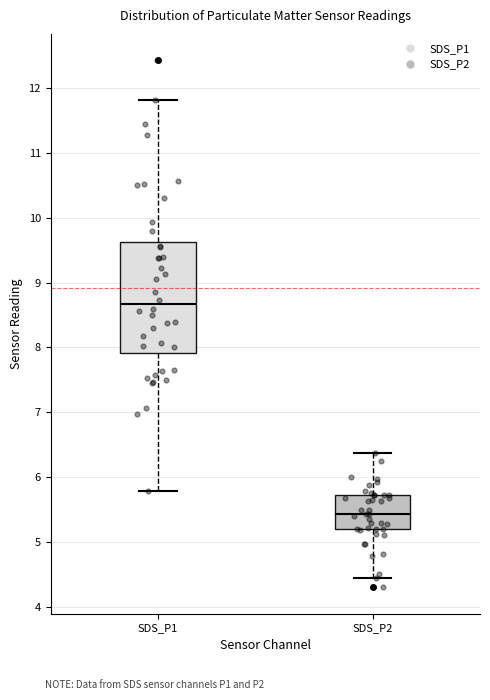

Which box has the lowest median line?

SDS_P2